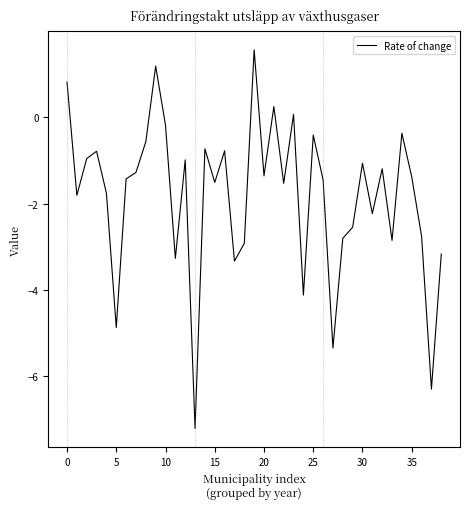

What is the smallest value displayed?

-7.2